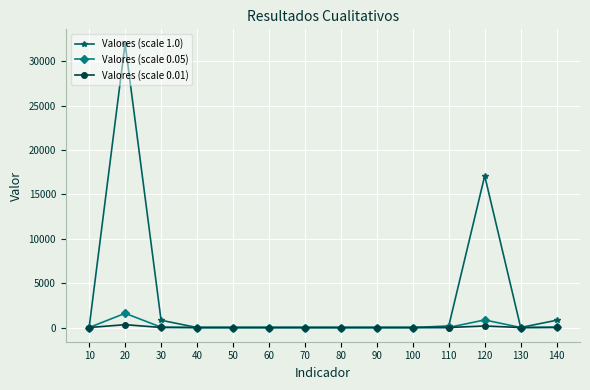

Count the number of data series in this chart.

3